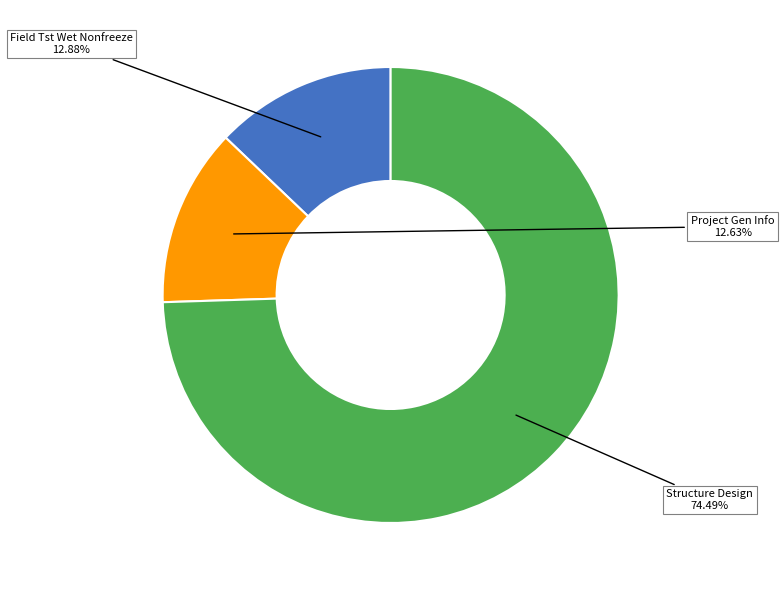

Is there a majority slice in this chart?

Yes